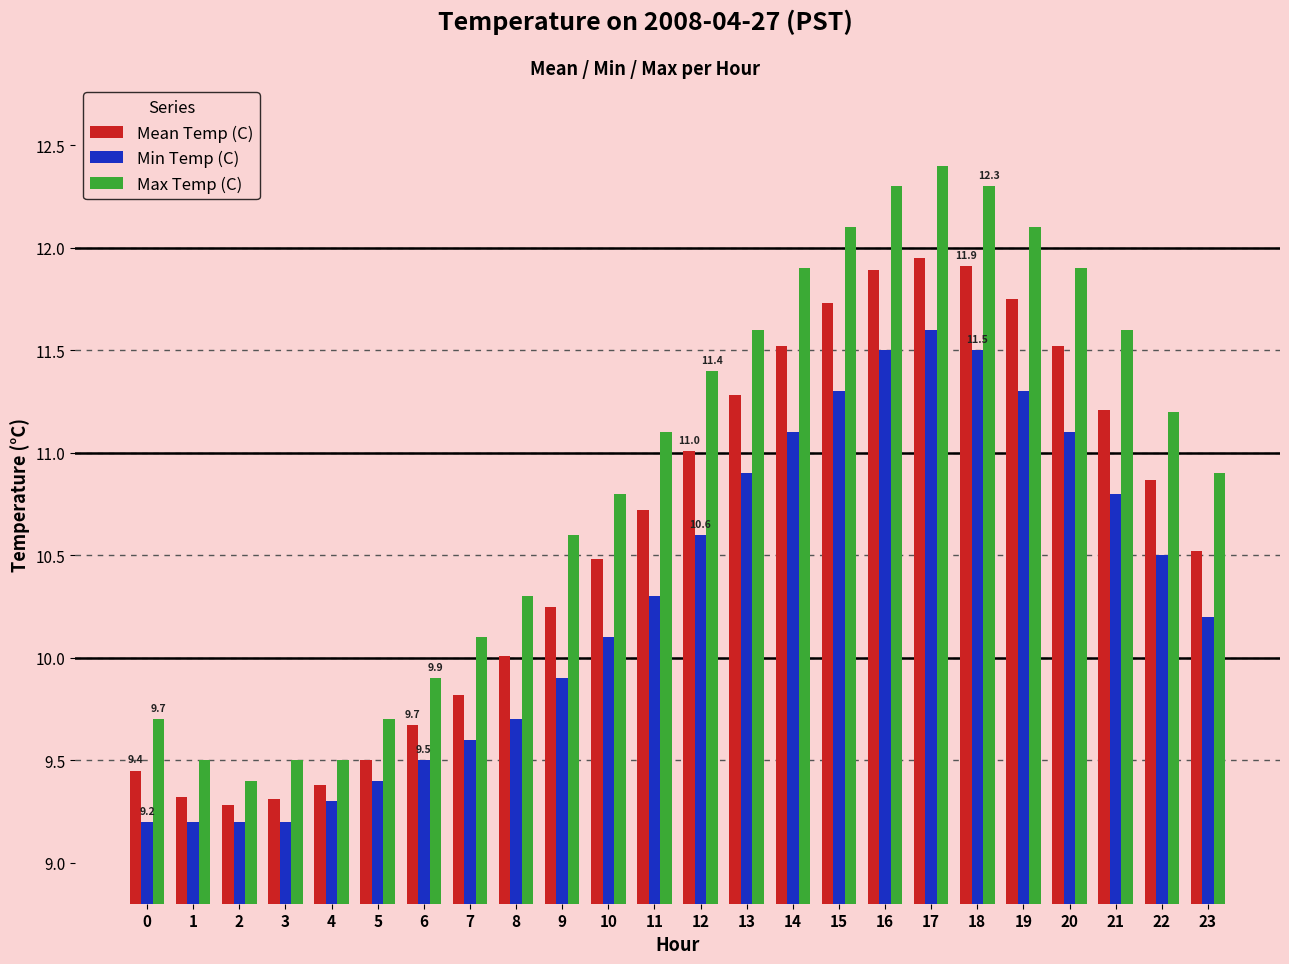

What is the value of the Min Temp (C) bar at the 18th from the left?

11.6